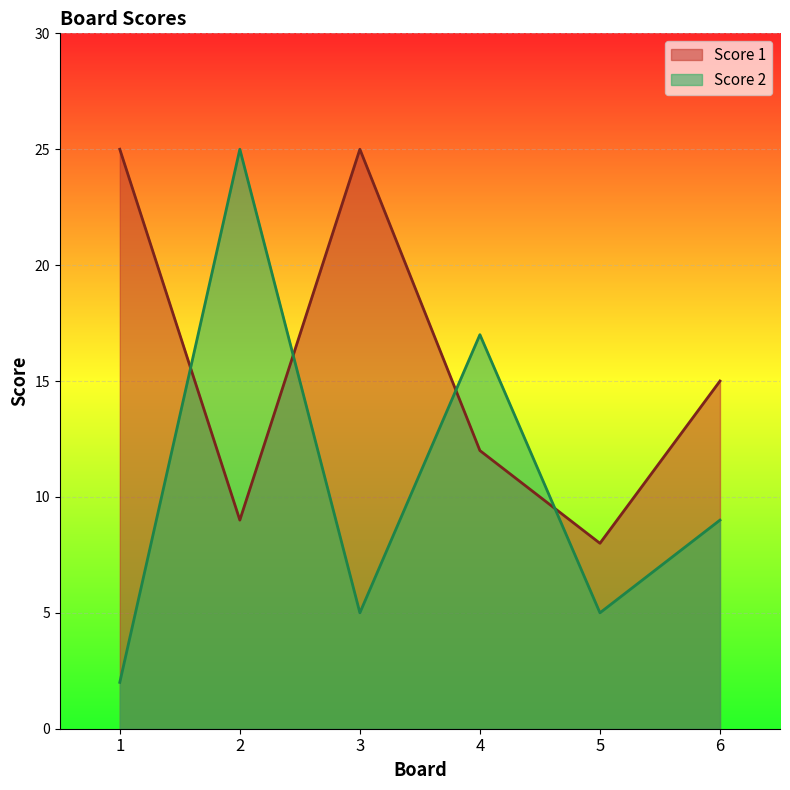

Rank the series at 3 from lowest to highest value.

Score 2, Score 1